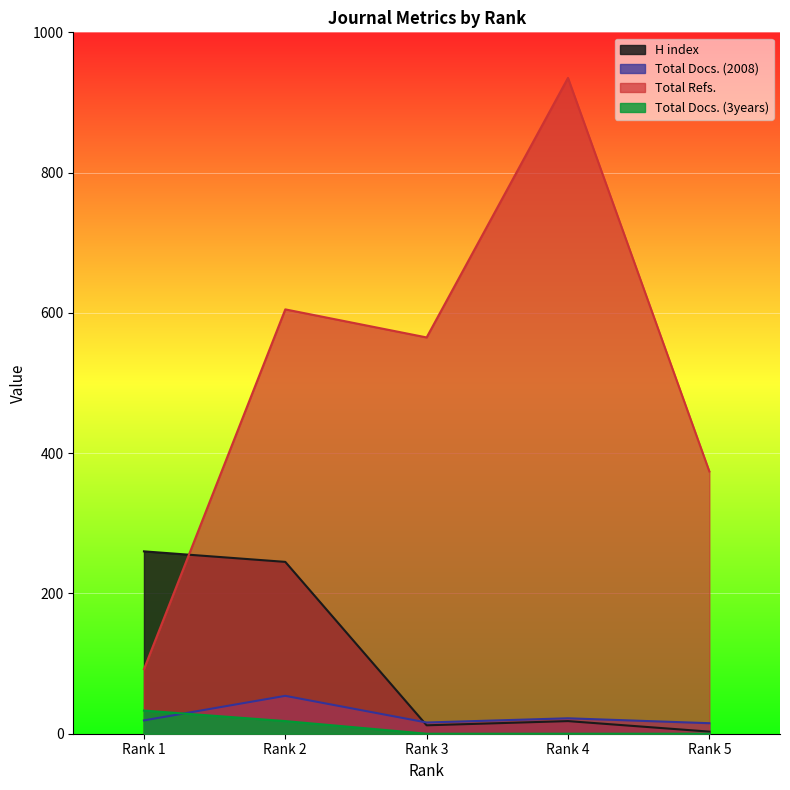

List the series in order of their peak value, lowest first.

Total Docs. (3years), Total Docs. (2008), H index, Total Refs.